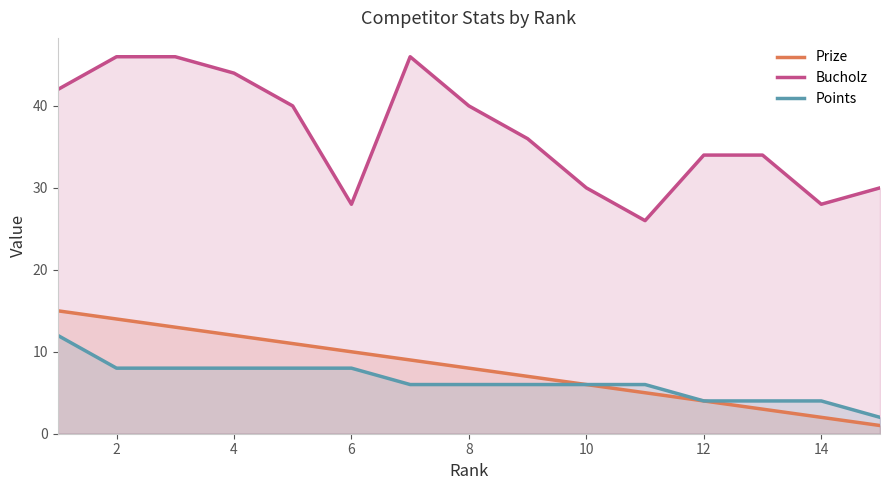

True or false: Prize and Bucholz intersect in this chart.

False